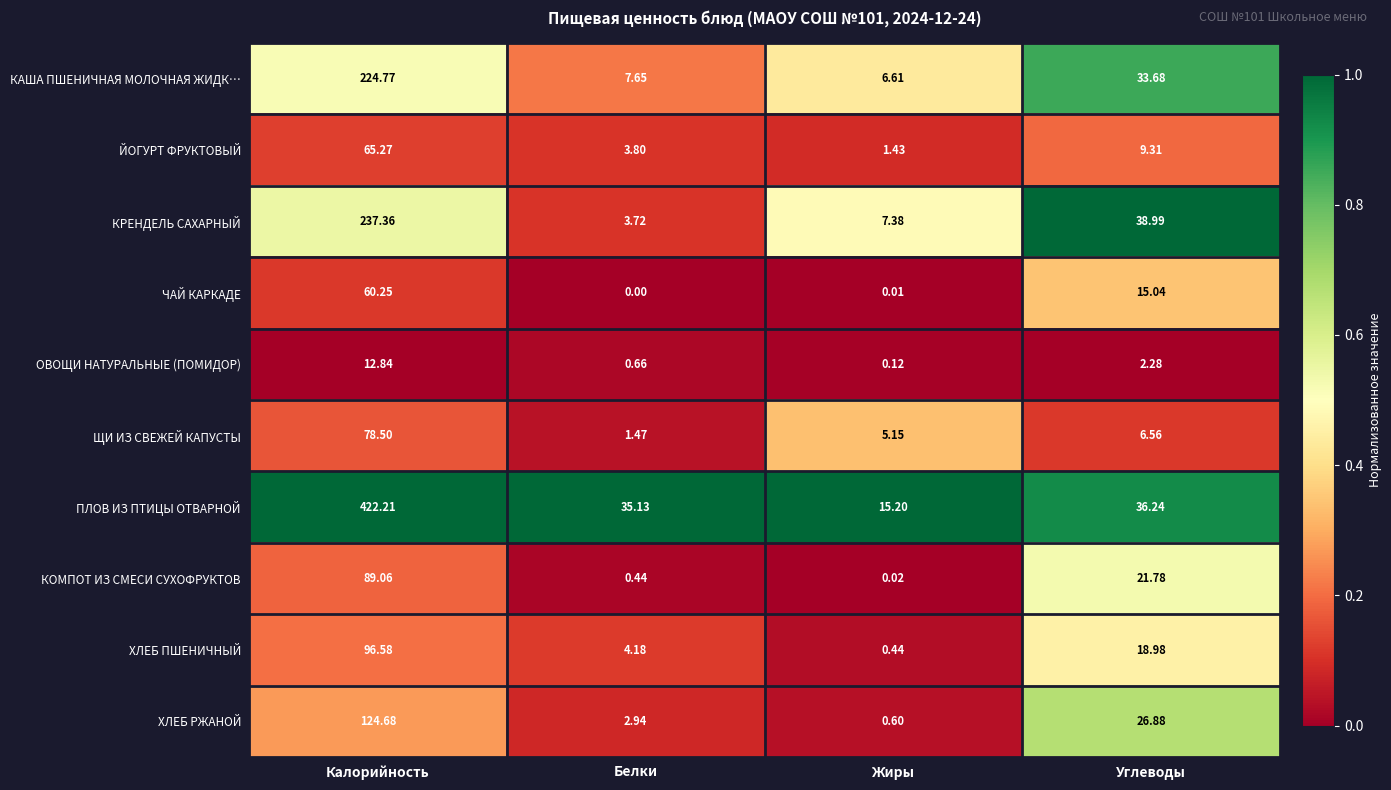

Which series changed the most between Калорийность and Белки?

ПЛОВ ИЗ ПТИЦЫ ОТВАРНОЙ